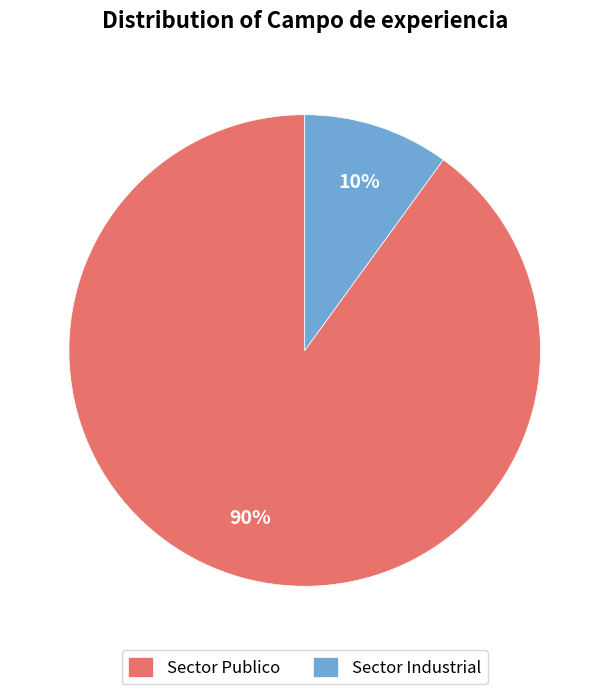

What is the majority slice?

Sector Publico